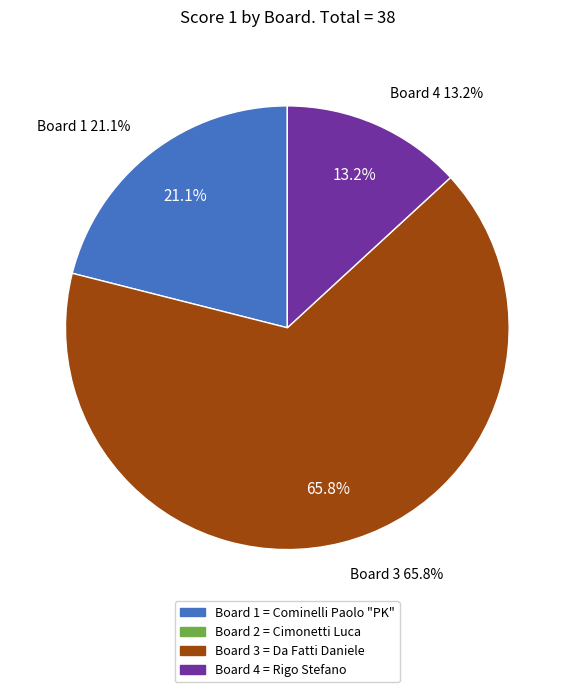

What is the smallest slice in the pie chart?

Board 2